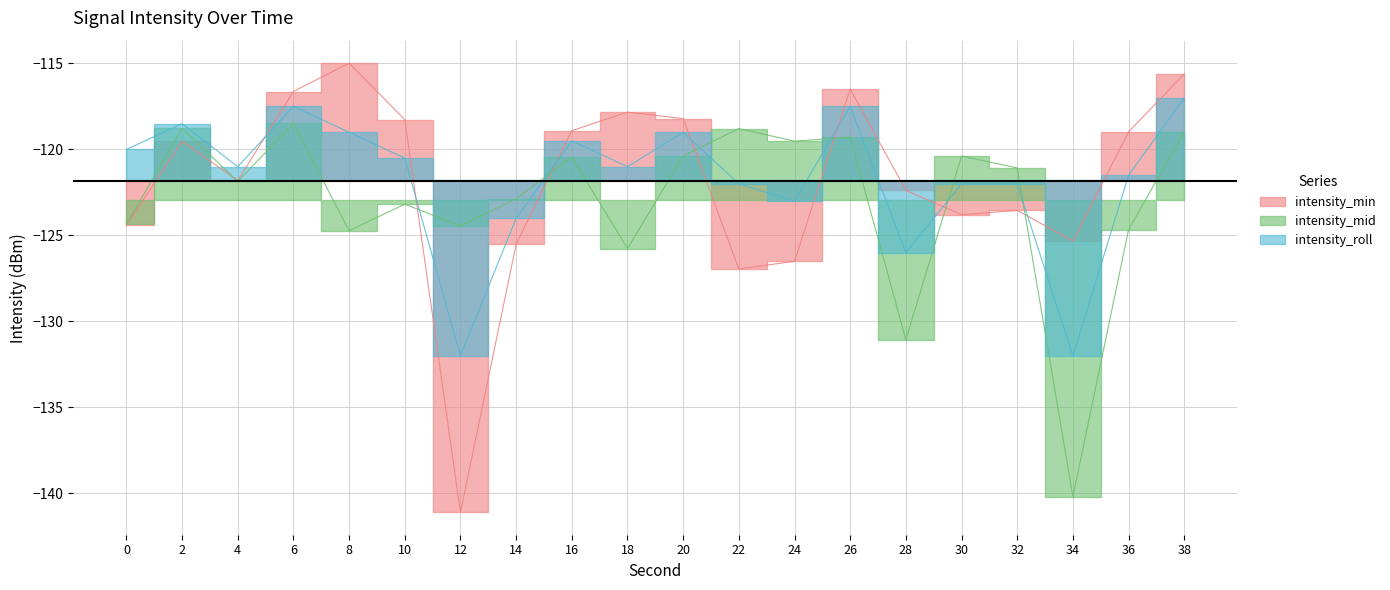

Reading left to right, what are all the values shown in this chart?

intensity_min: -124.4	-119.5	-121.8	-116.6	-115.0	-118.3	-141.1	-125.5	-118.9	-117.8	-118.2	-126.9	-126.5	-116.5	-122.4	-123.8	-123.5	-125.3	-119.0	-115.6
intensity_mid: -124.4	-118.8	-121.9	-118.5	-124.7	-123.2	-124.4	-122.9	-120.4	-125.8	-120.4	-118.8	-119.5	-119.3	-131.1	-120.4	-121.1	-140.2	-124.7	-119.0
intensity_roll: -120.0	-118.5	-121.0	-117.5	-119.0	-120.5	-132.0	-124.0	-119.5	-121.0	-119.0	-122.0	-123.0	-117.5	-126.0	-122.0	-122.0	-132.0	-121.5	-117.0